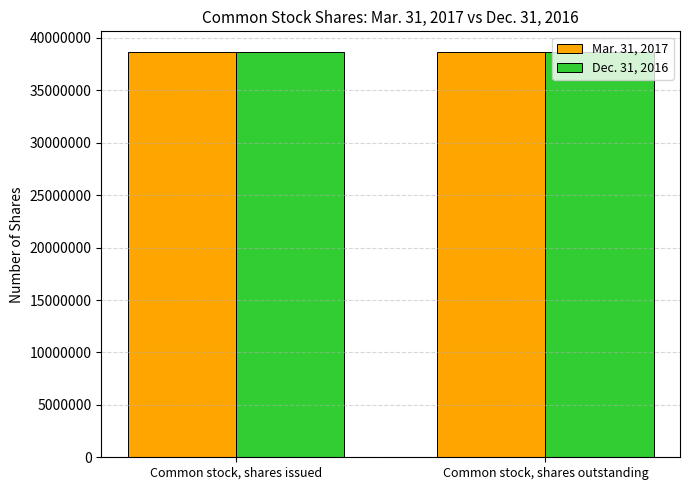

Rank the series at Common stock, shares issued from lowest to highest value.

Mar. 31, 2017, Dec. 31, 2016